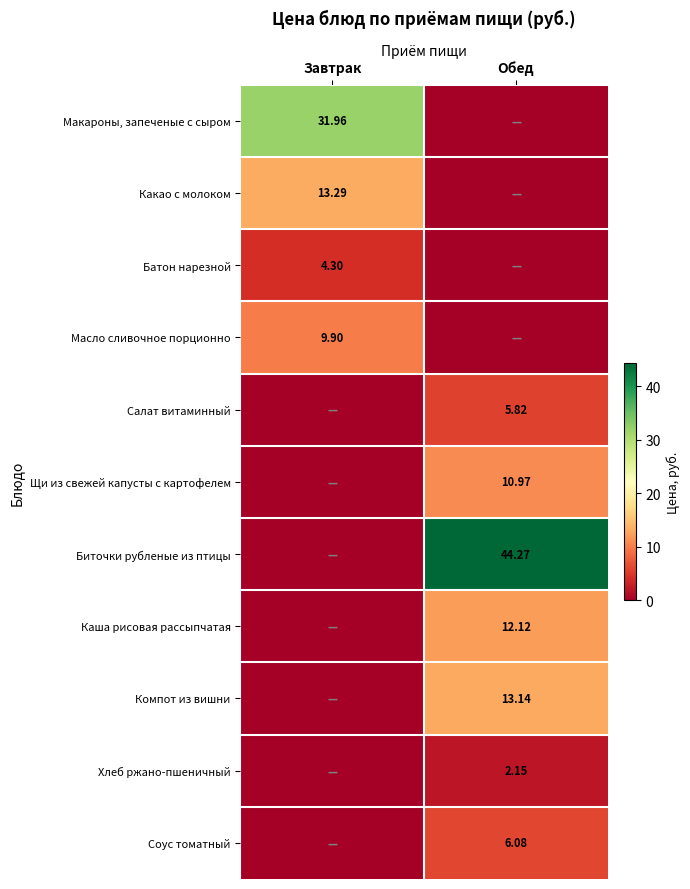

Is the value of Компот из вишни at Обед greater than the value of Какао с молоком at Завтрак?

No